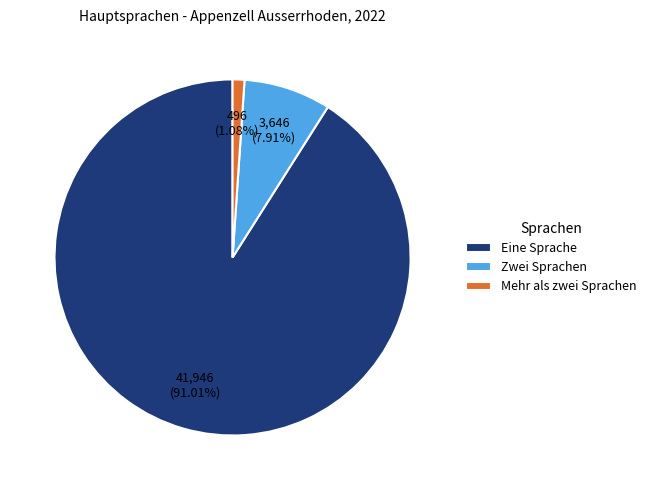

How many segments does this pie chart have?

3